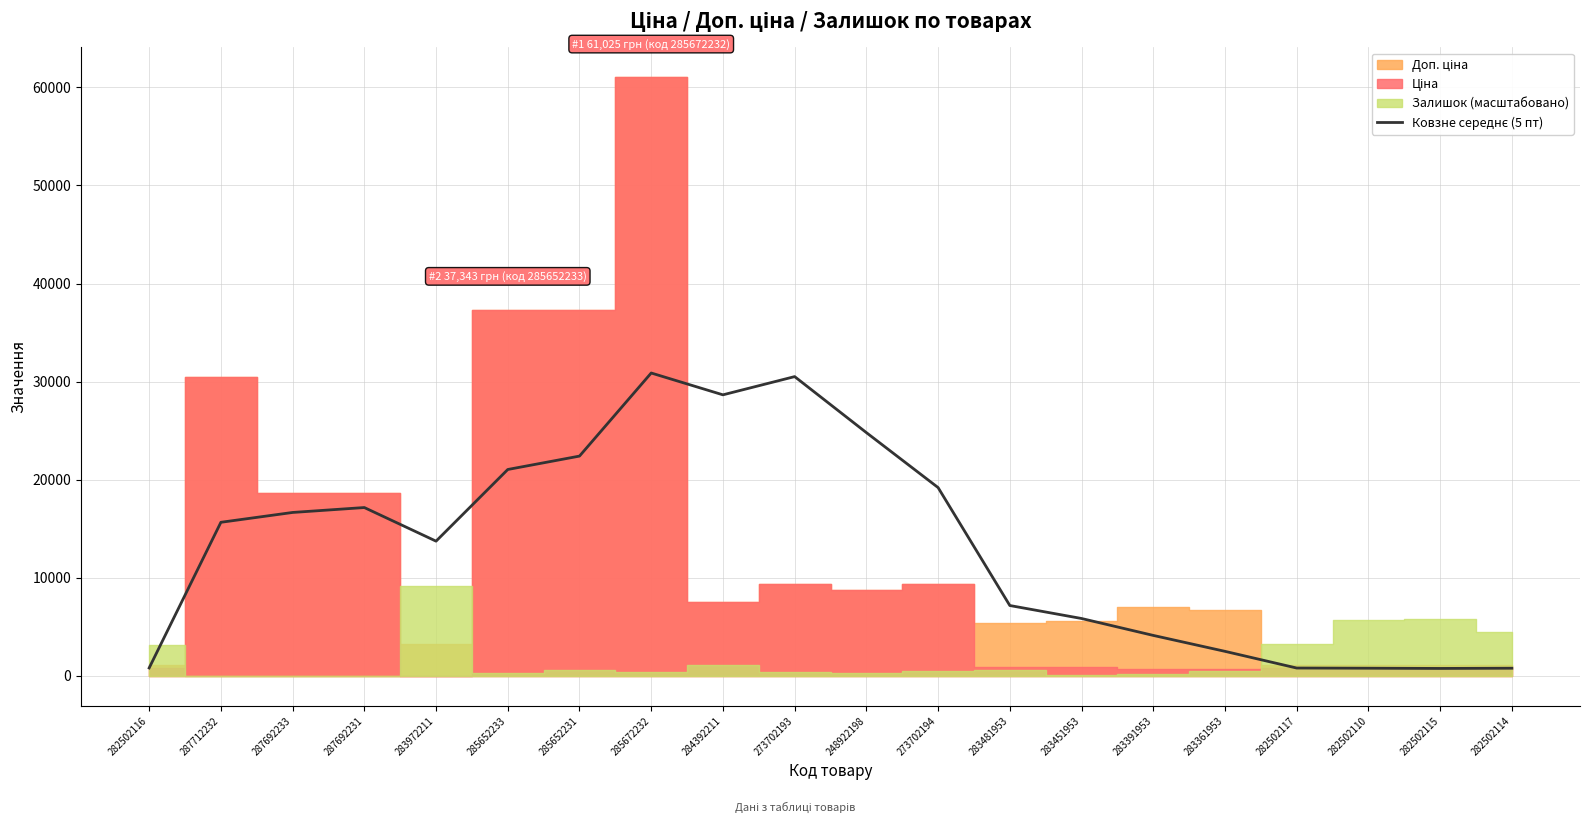

Which has a higher value, 283451953 or 282502115?

283451953